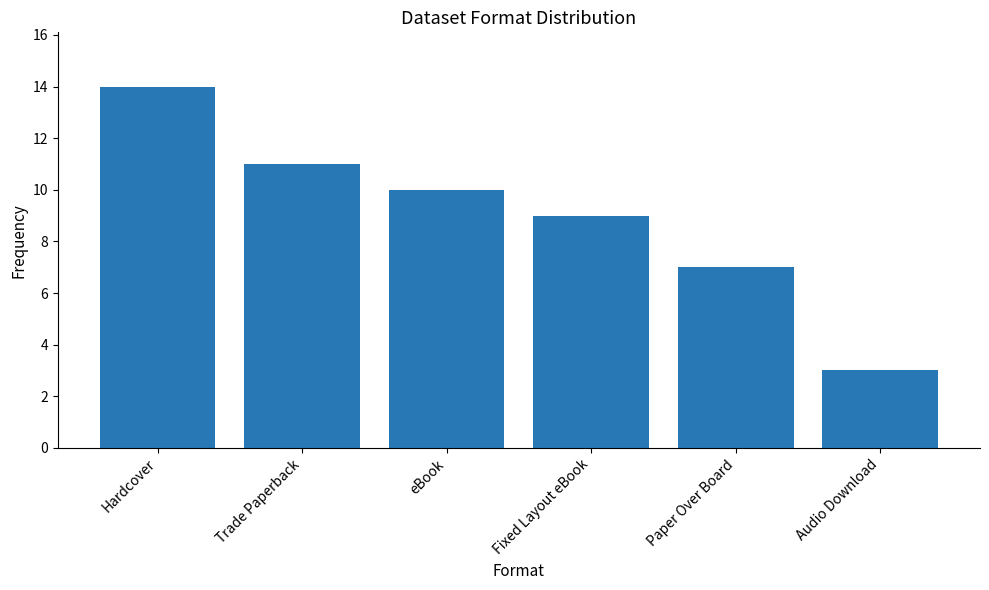

What is the sum of all values?

54